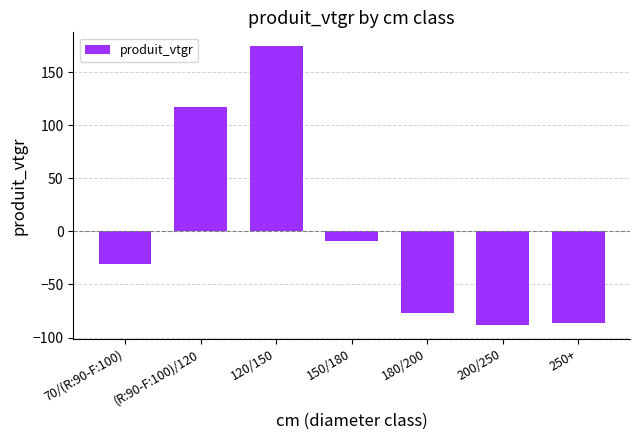

At which label is the value closest to 43?

150/180